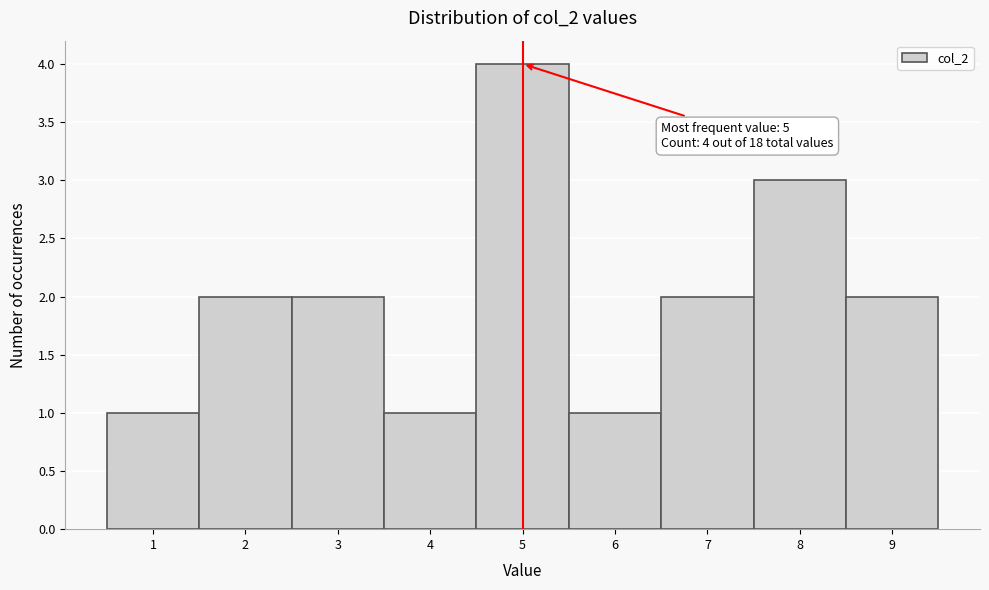

Which range on the x-axis has the tallest bar?

4.5 to 5.5